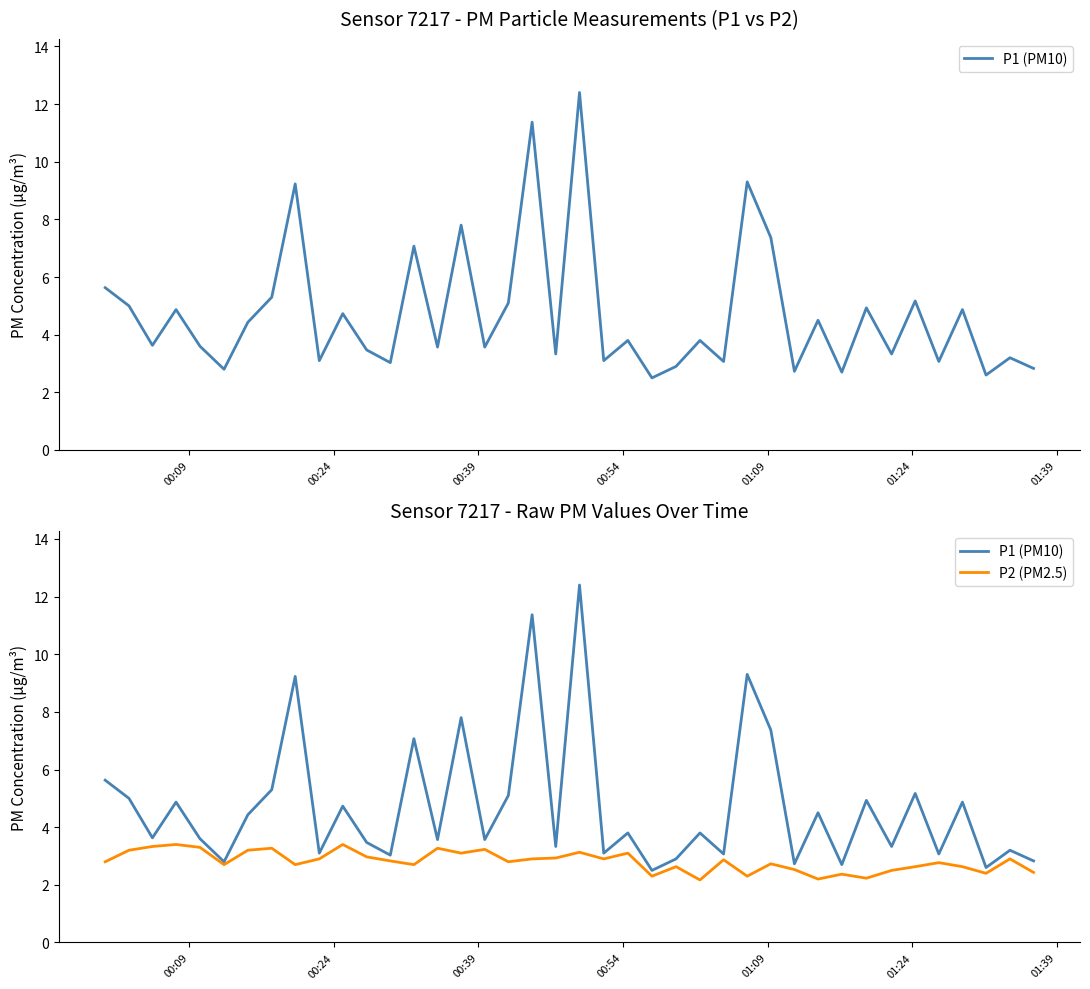

What is the sum of all P1 (PM10) values?

188.8